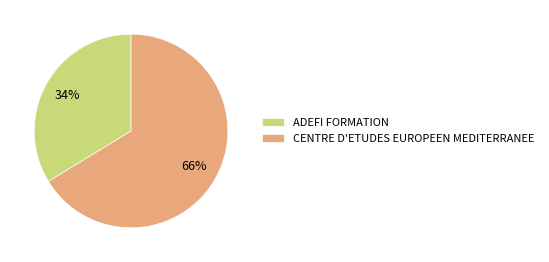

The CENTRE D'ETUDES EUROPEEN MEDITERRANEE slice represents 66% of the pie. True or false?

True